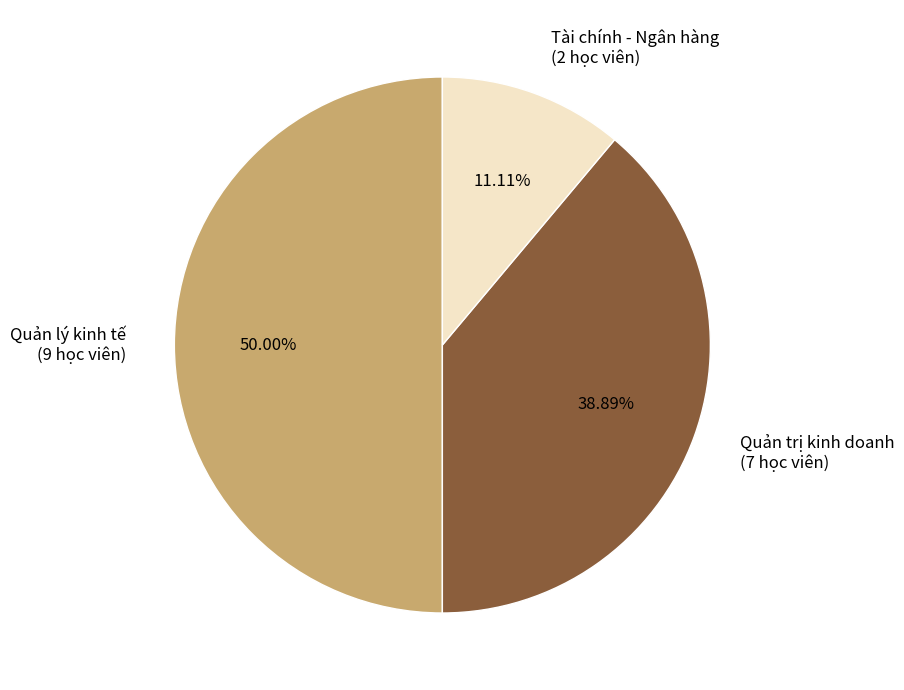

Do Quản lý kinh tế and Tài chính - Ngân hàng together represent more than half of the pie?

Yes